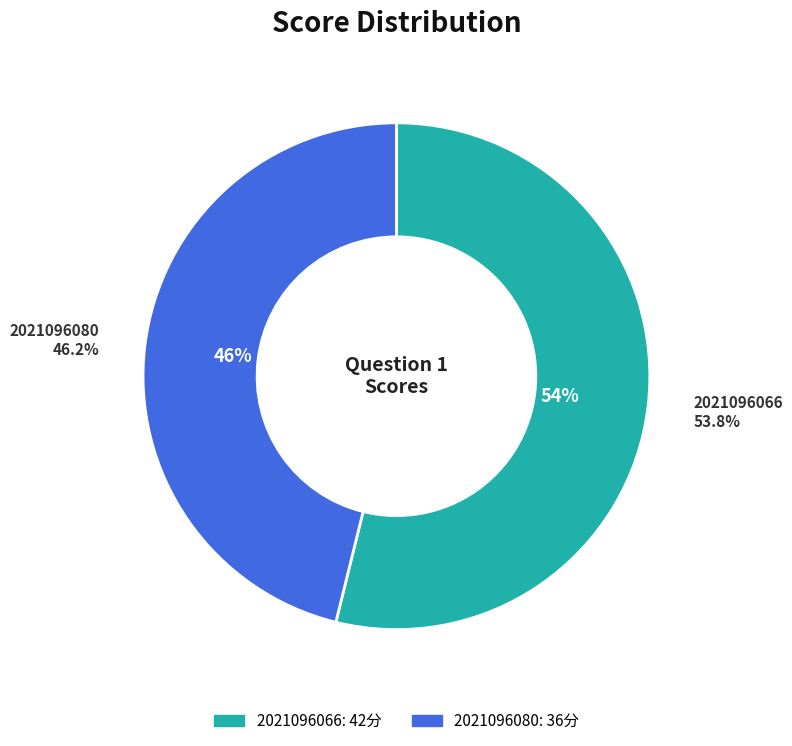

Is 2021096066 the majority of the pie?

Yes